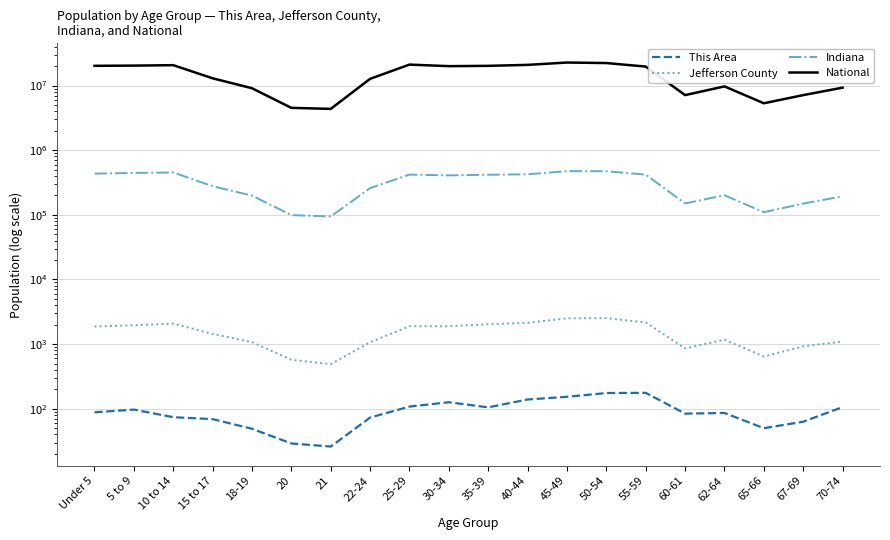

Between 25-29 and 55-59, which series saw the biggest shift?

National